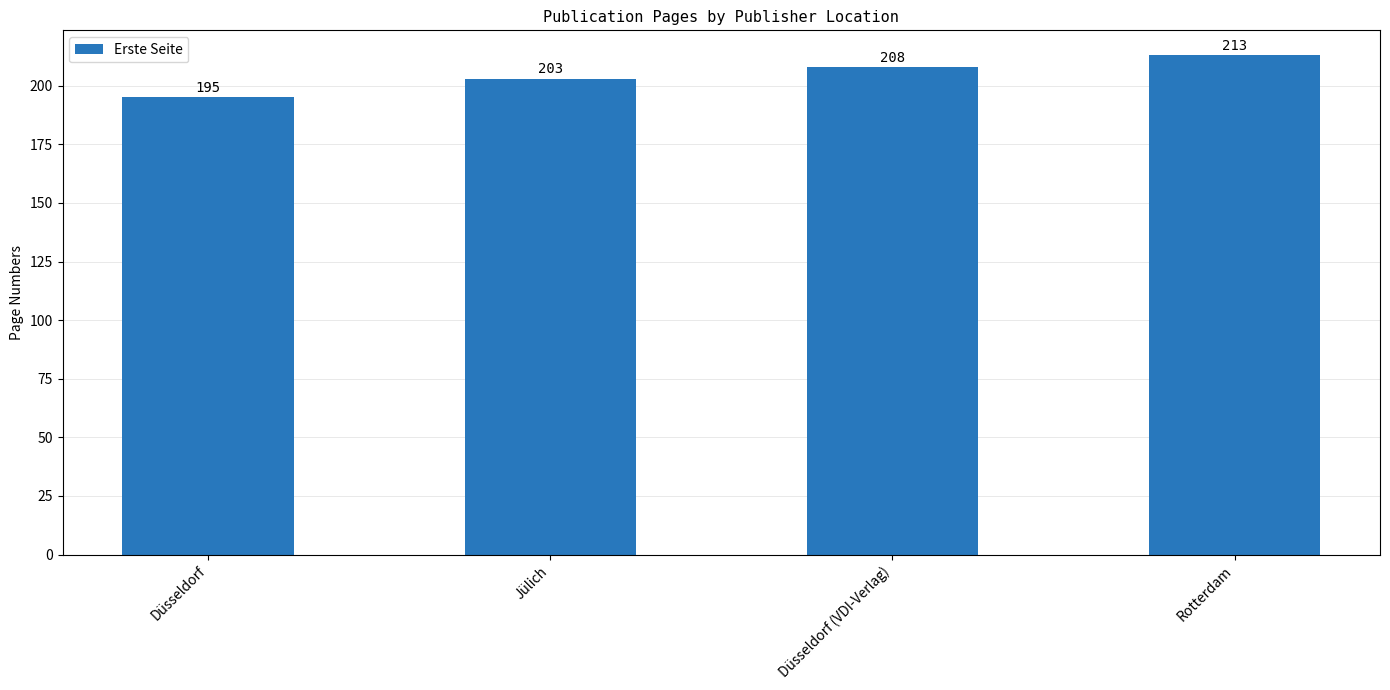

Between Düsseldorf and Jülich, which is larger?

Jülich